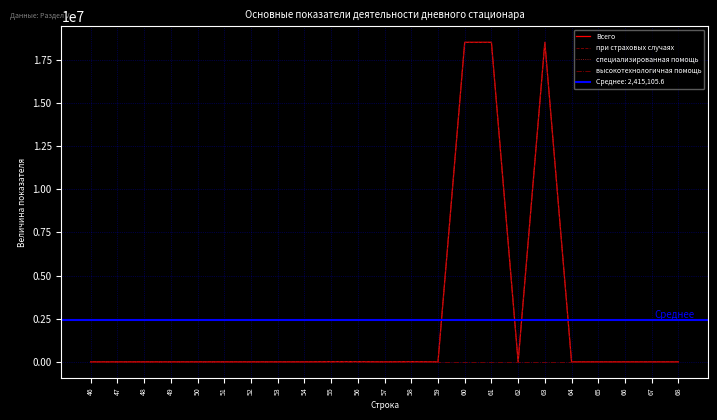

Is this an area chart (filled region under the line)?

No